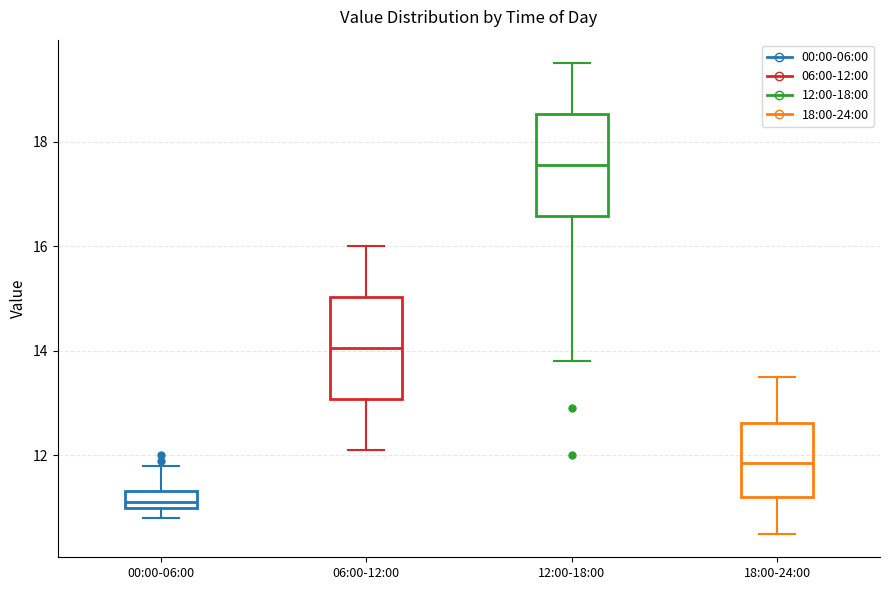

Which box has the lowest median line?

00:00-06:00